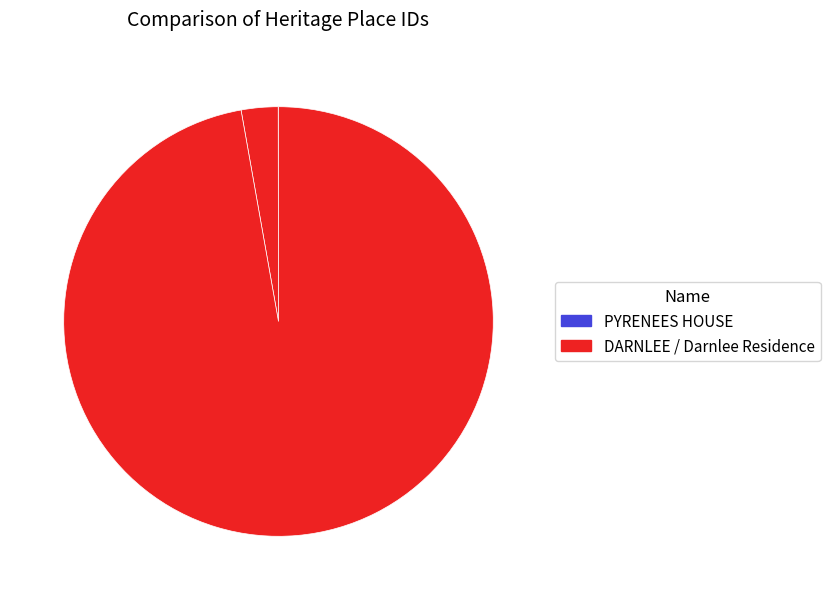

How many segments does this pie chart have?

3